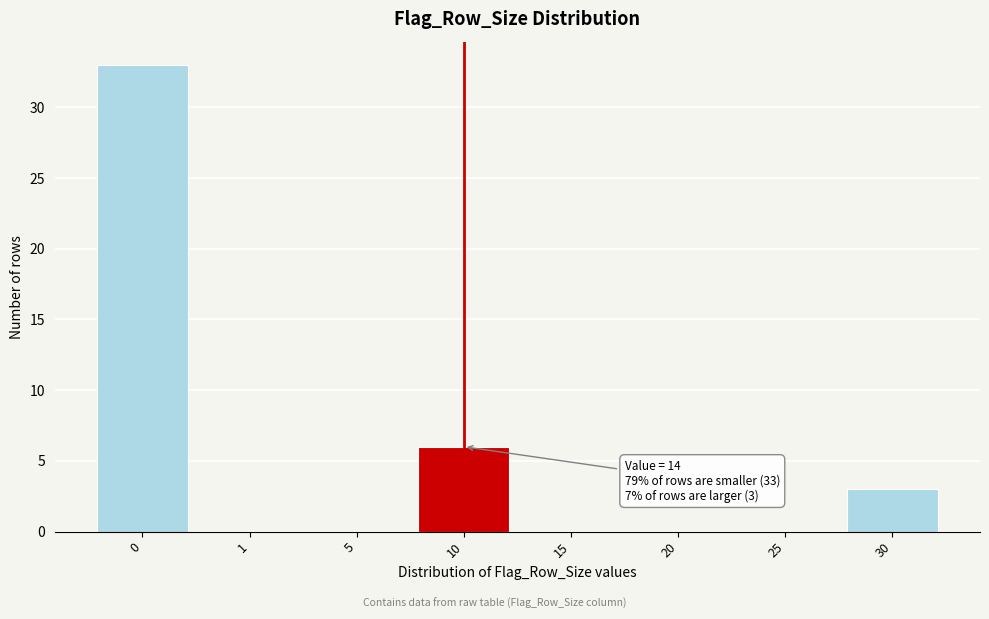

Reading left to right, list all the values displayed in this chart.

0=33	1=0	5=0	10=6	15=0	20=0	25=0	30=3